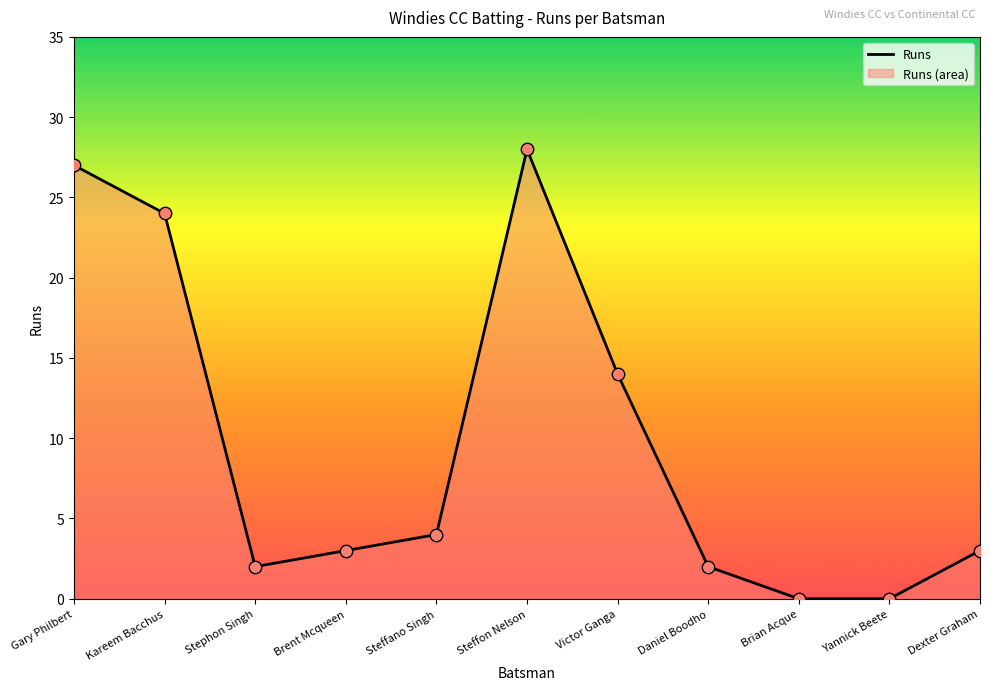

What is the ratio of the value at Stephon Singh to the value at Kareem Bacchus?

0.1